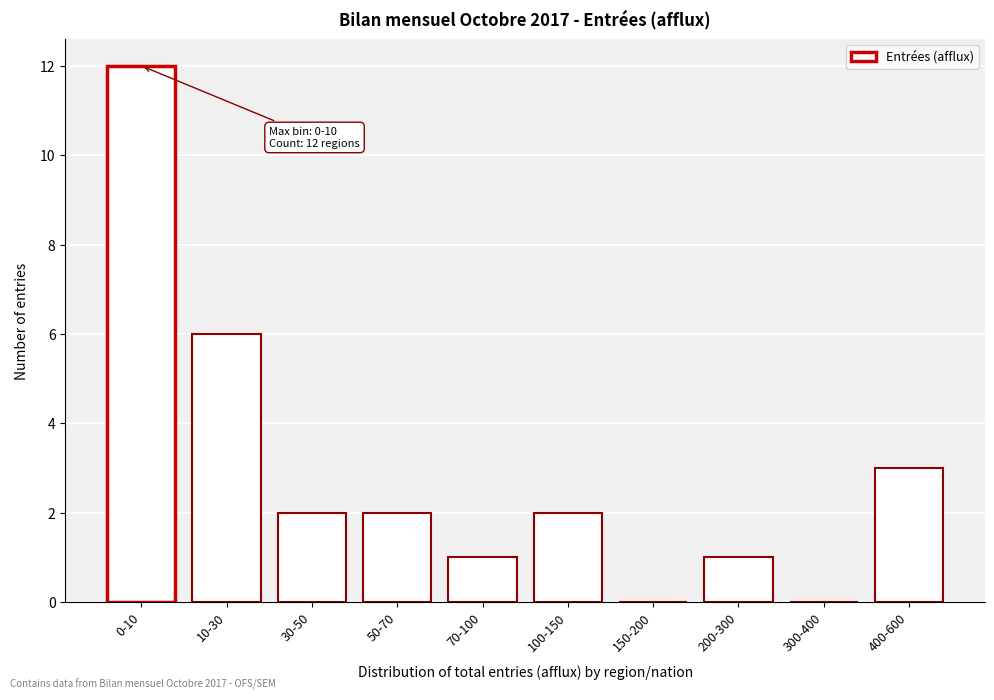

Reading right to left, list all the values displayed in this chart.

400-600=3	300-400=0	200-300=1	150-200=0	100-150=2	70-100=1	50-70=2	30-50=2	10-30=6	0-10=12